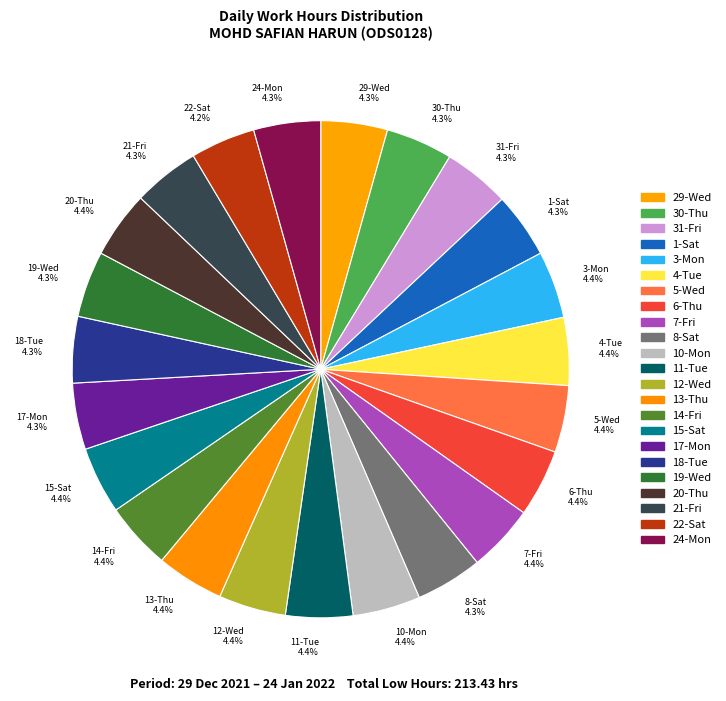

True or false: 20-Thu accounts for 10% of the total.

False